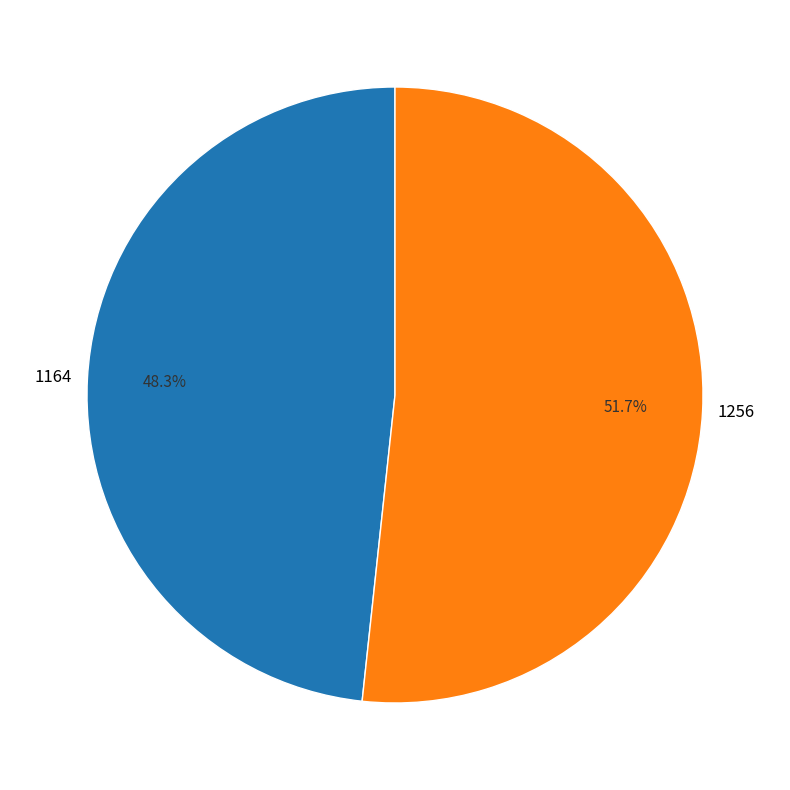

What is the smallest slice in the pie chart?

1164